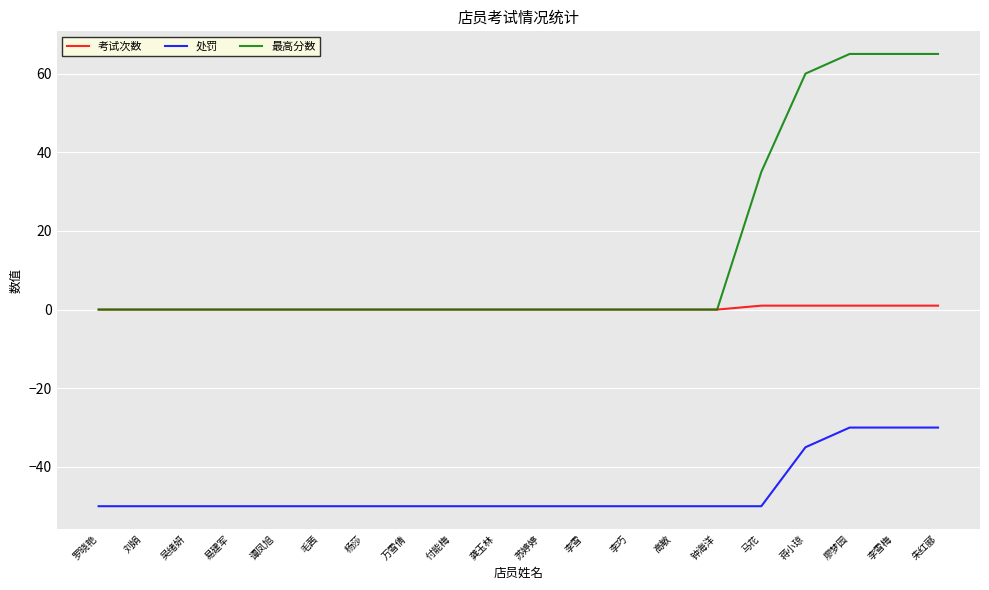

Rank the series by their maximum value, from lowest to highest.

处罚, 考试次数, 最高分数